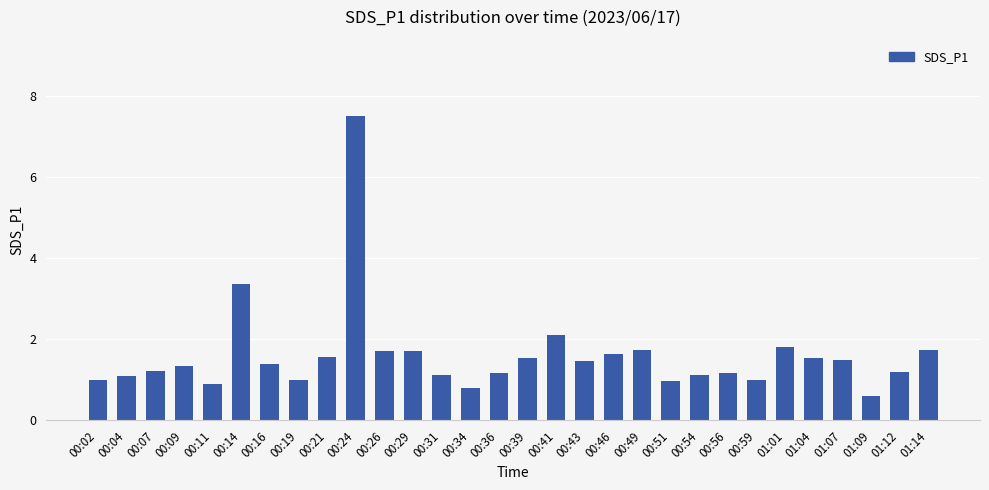

Where is the data nearest to the value 4?

00:14